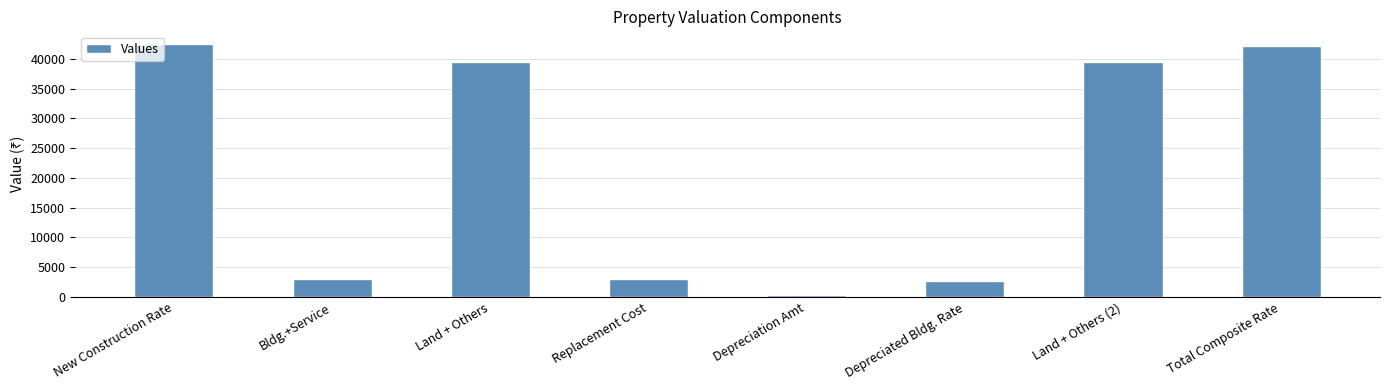

The chart shows a value of 63973 at Land + Others. True or false?

False